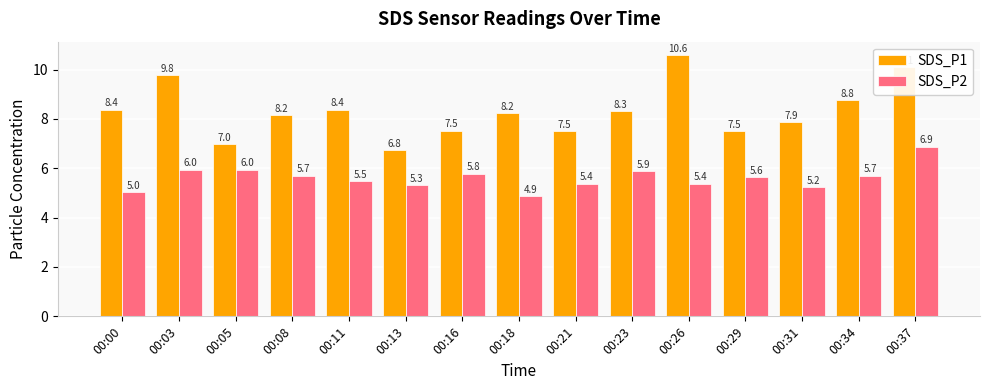

What is the difference between the maximum and second lowest values in the SDS_P1 series?

3.6